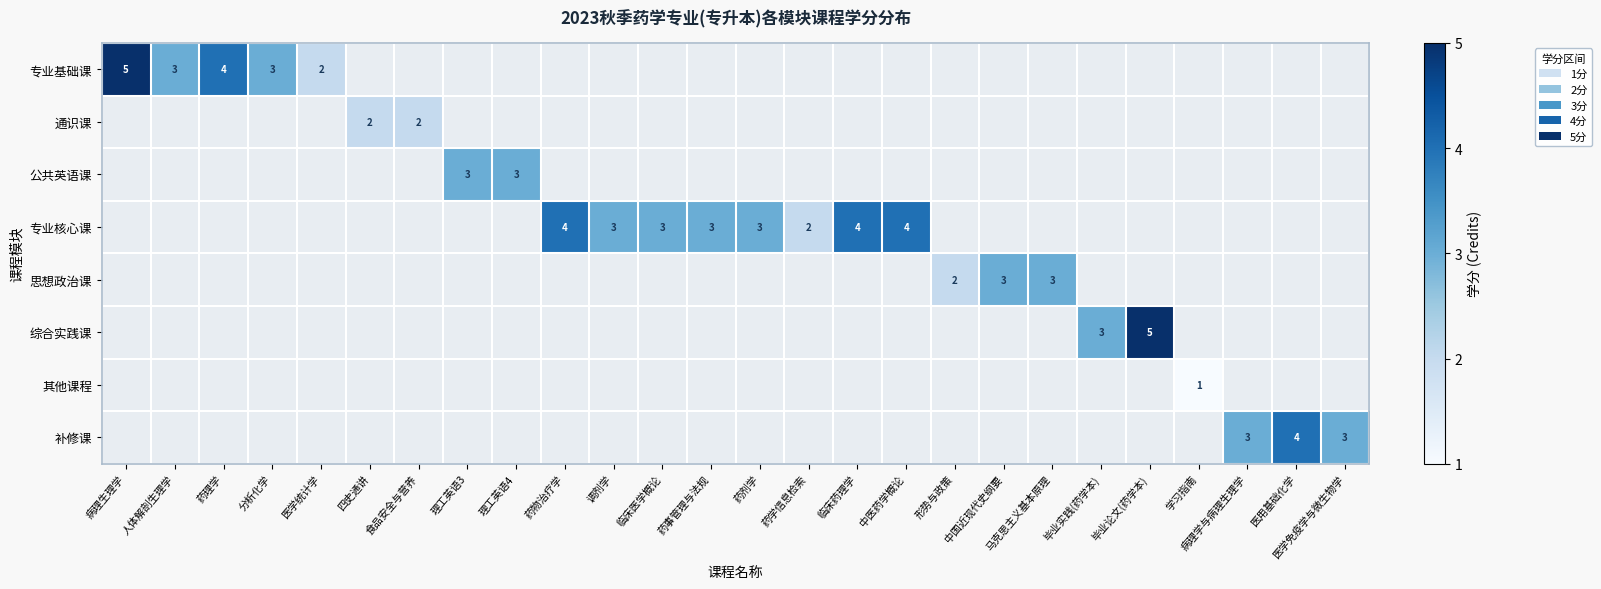

Is it true that 专业核心课 equals 2 at 药学信息检索?

True